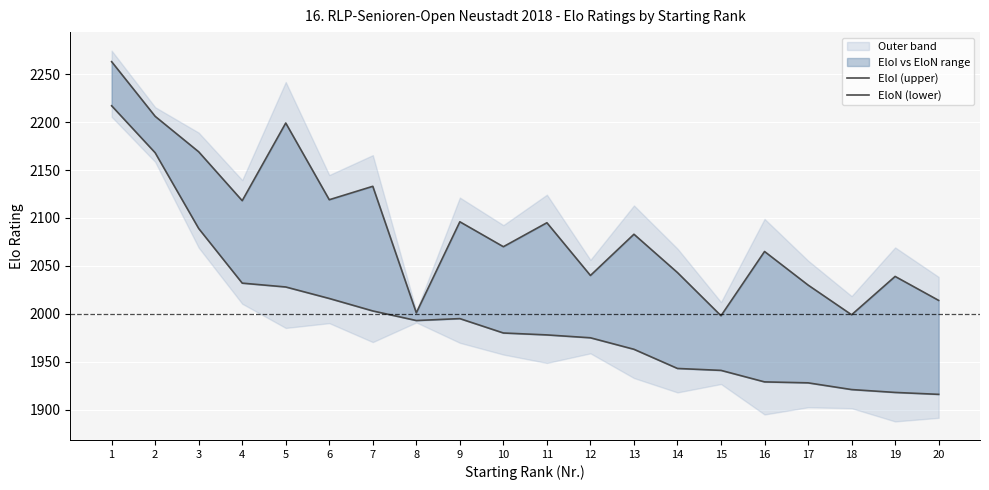

What value does the EloN (lower) series have at 10, to the nearest 50?

2000